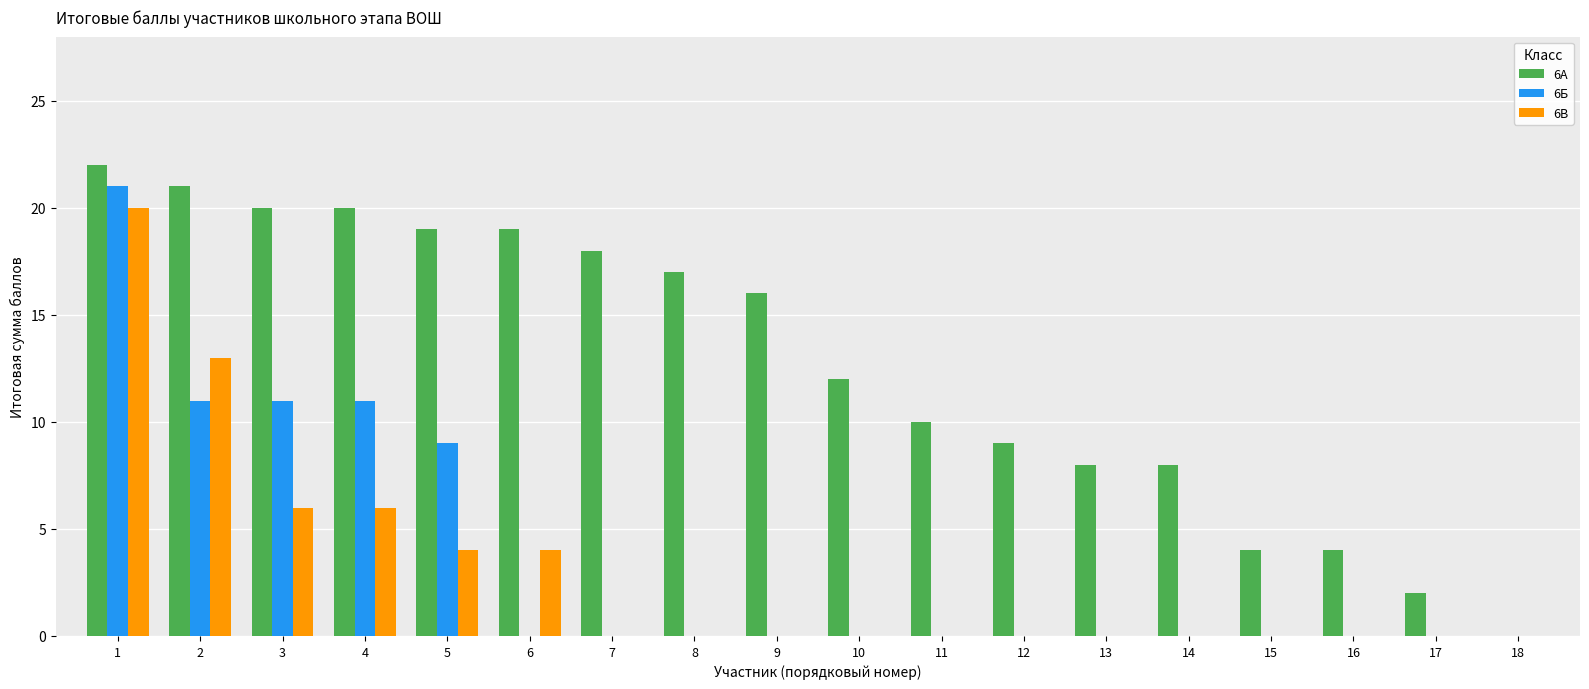

How many categories are shown in the chart?

18